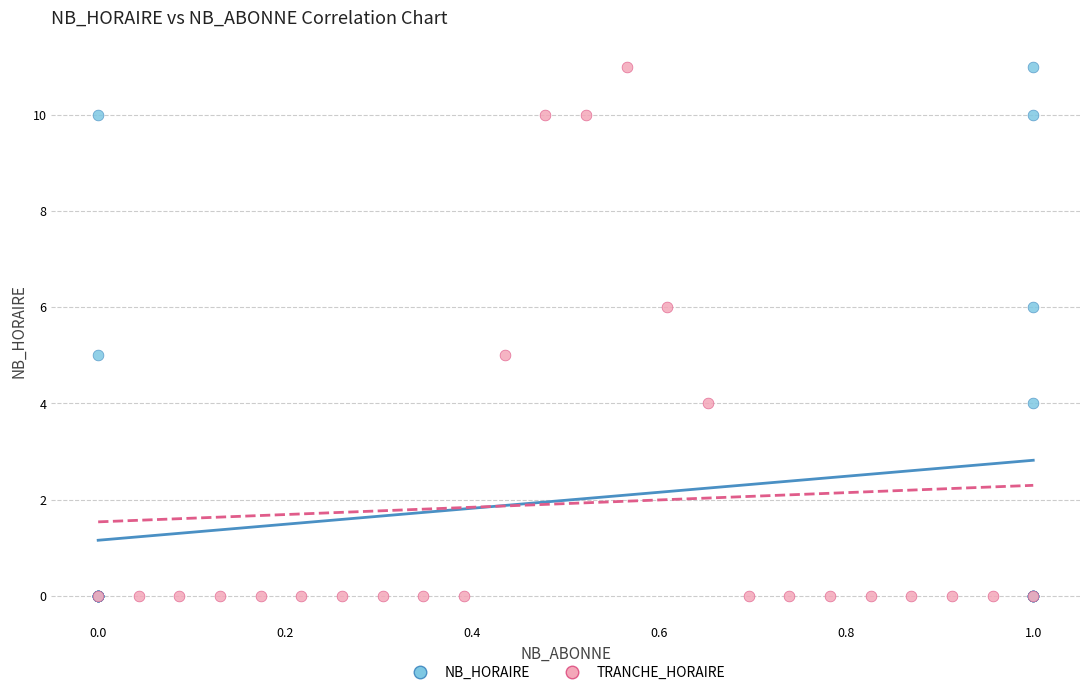

What are all the series names shown in the legend?

NB_HORAIRE, TRANCHE_HORAIRE